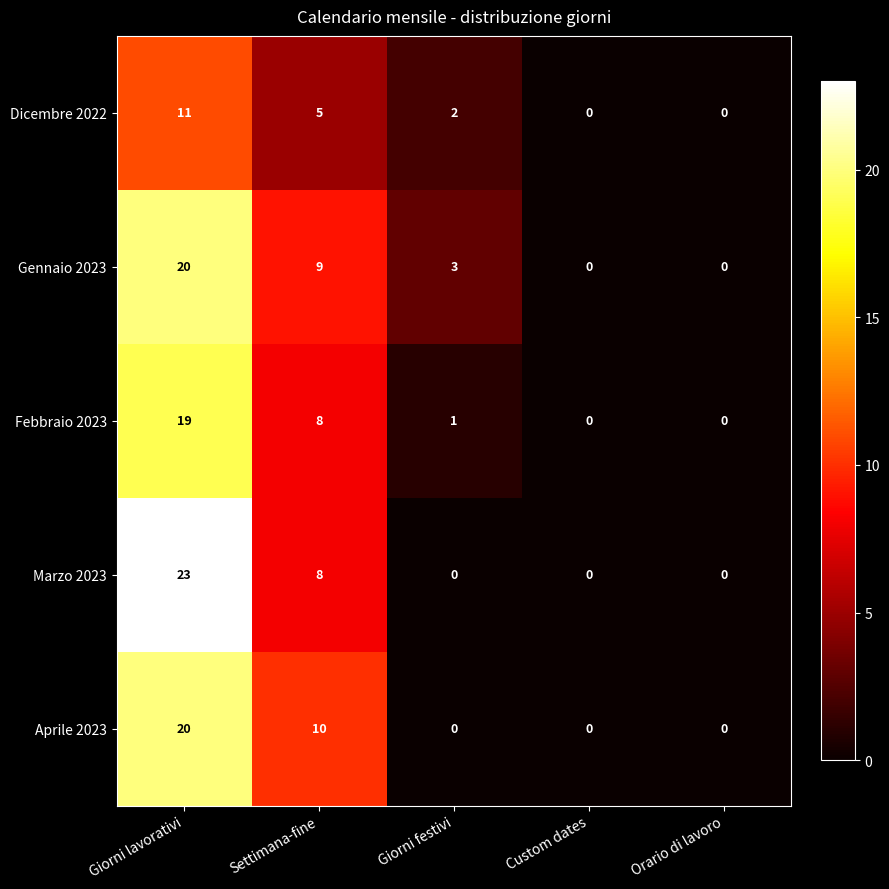

Which series has the largest range (max minus min)?

Marzo 2023